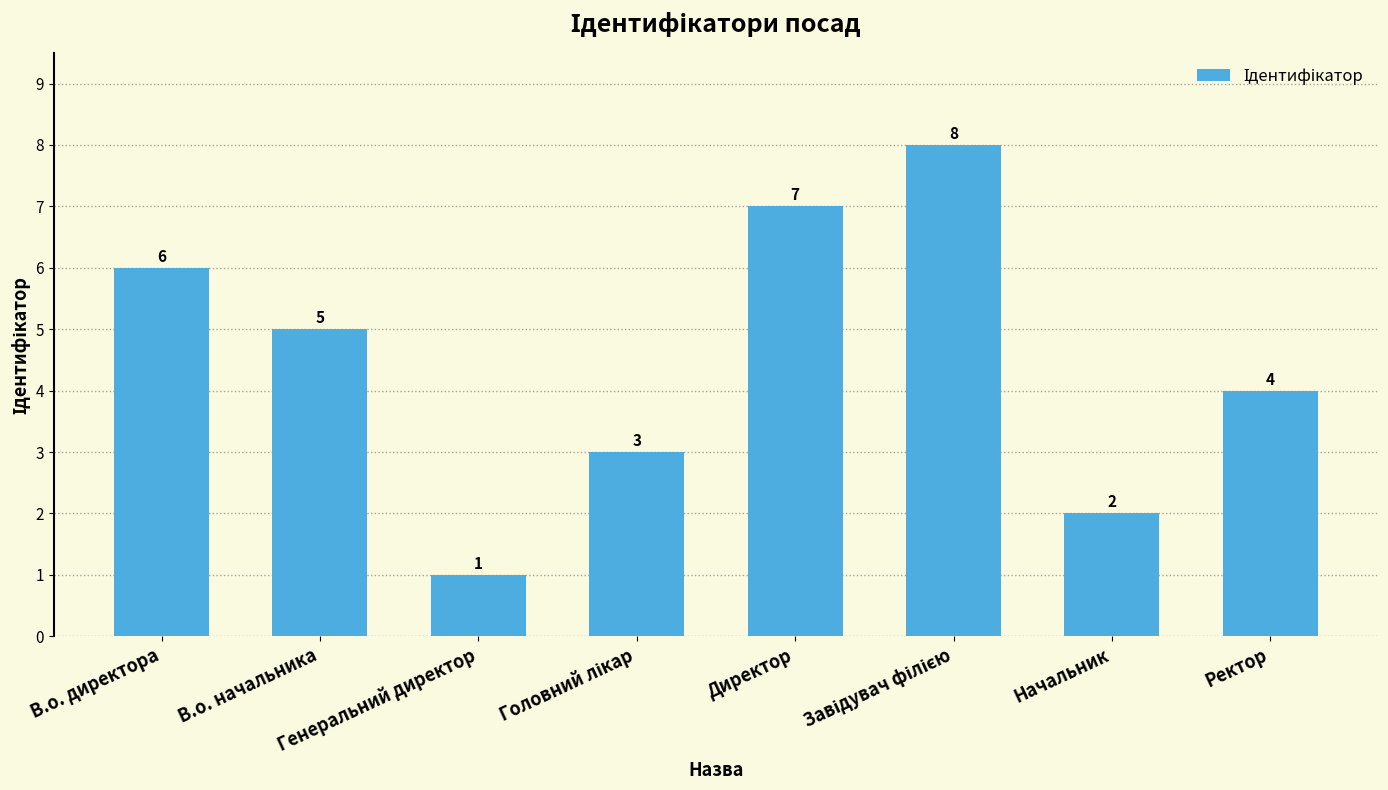

What position from the right is Директор?

4